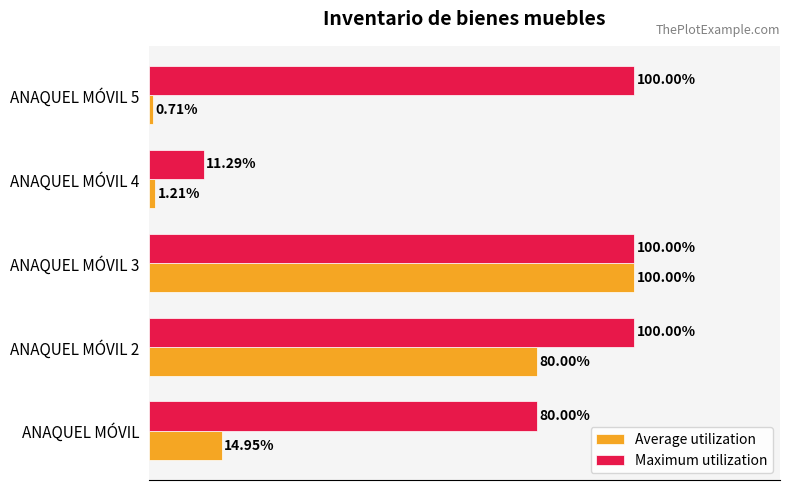

At which label does Average utilization reach its minimum?

ANAQUEL MÓVIL 5